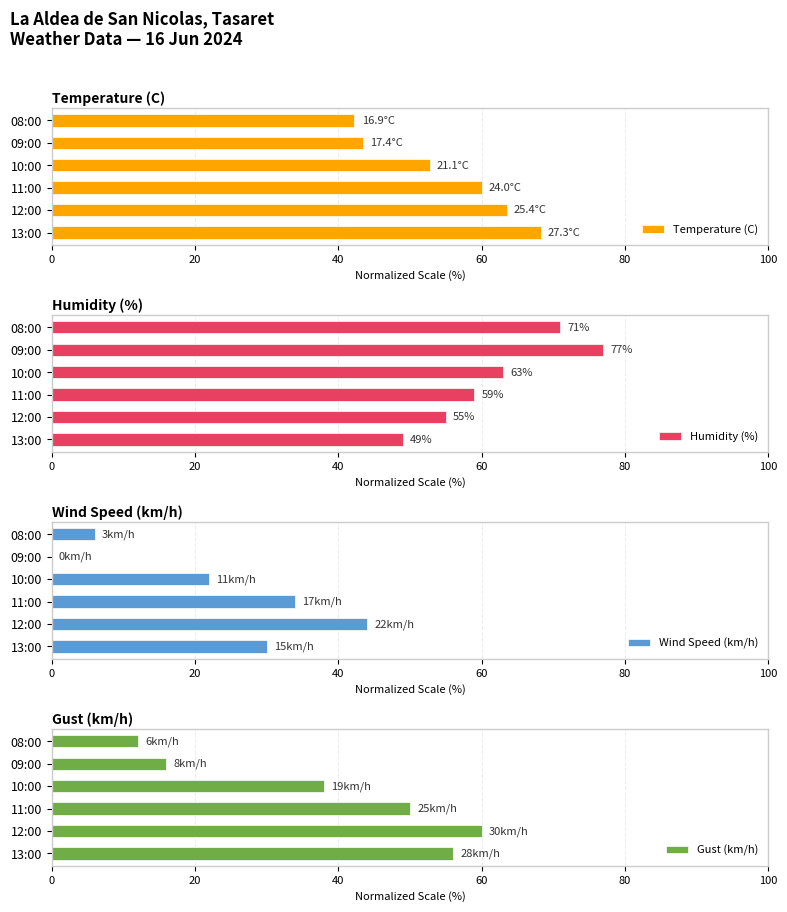

The value of Temperature (C) at 12:00 is 63.5. True or false?

True